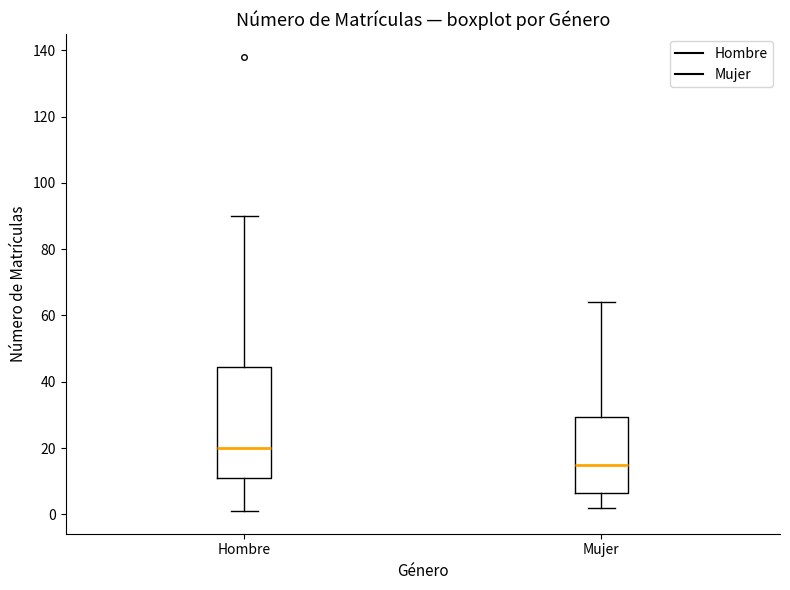

Where is the lower edge of the box for Hombre on the y-axis? The values are not printed on the chart, so give them approximately, as read against the axis.

12